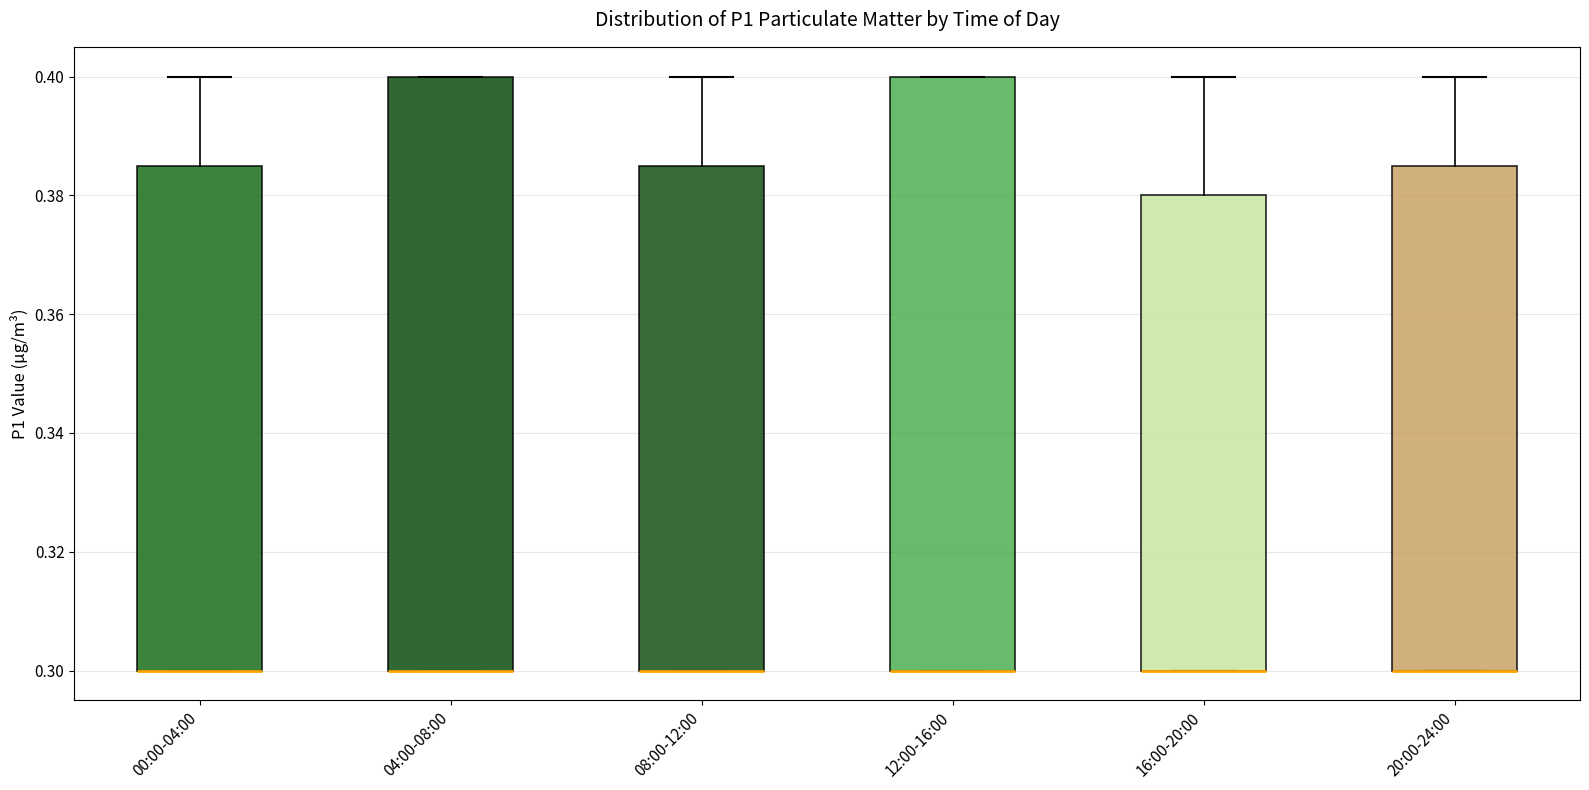

Reading left to right, read every box against the y-axis: the position of its median line, the range the box covers, and the ends of its whiskers. The values are not printed on the chart, so give them approximately, as read against the axis.

00:00-04:00: median 0.300 (drawn on the box's lower edge), box 0.300 to 0.386, whiskers 0.300 to 0.400
04:00-08:00: median 0.300 (drawn on the box's lower edge), box 0.300 to 0.400, whiskers 0.300 to 0.400
08:00-12:00: median 0.300 (drawn on the box's lower edge), box 0.300 to 0.386, whiskers 0.300 to 0.400
12:00-16:00: median 0.300 (drawn on the box's lower edge), box 0.300 to 0.400, whiskers 0.300 to 0.400
16:00-20:00: median 0.300 (drawn on the box's lower edge), box 0.300 to 0.380, whiskers 0.300 to 0.400
20:00-24:00: median 0.300 (drawn on the box's lower edge), box 0.300 to 0.386, whiskers 0.300 to 0.400